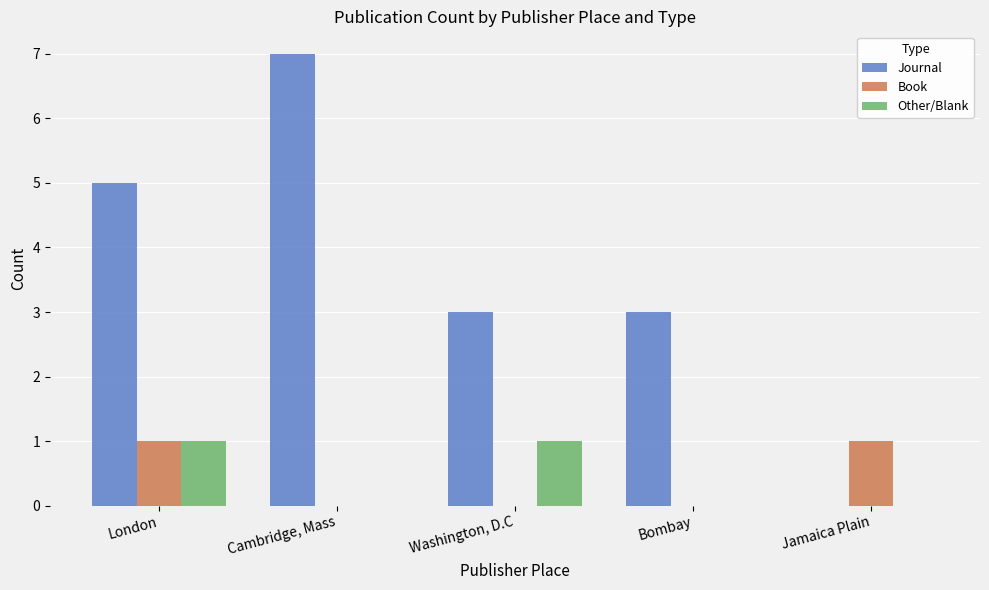

Is it true that Journal equals 4 at Jamaica Plain?

False